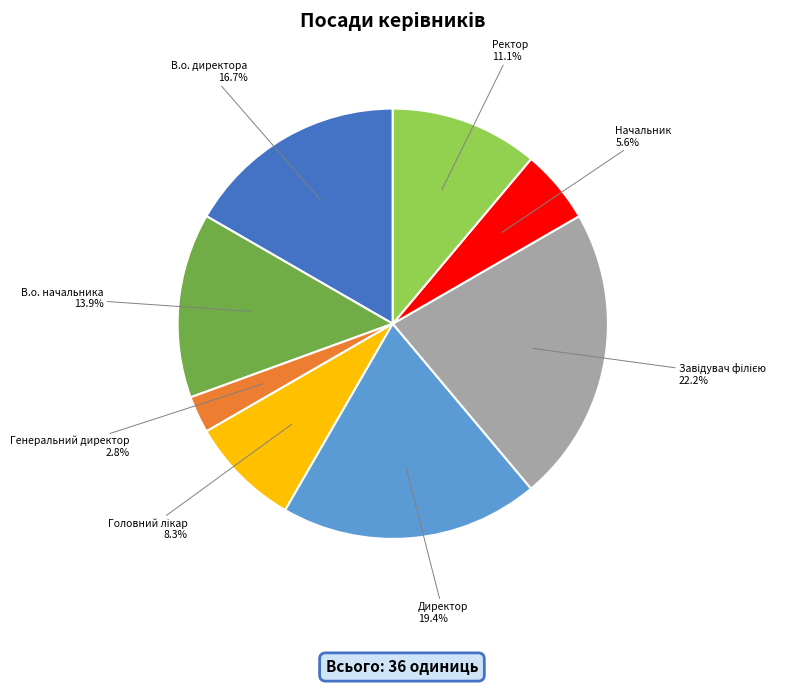

How many segments does this pie chart have?

8